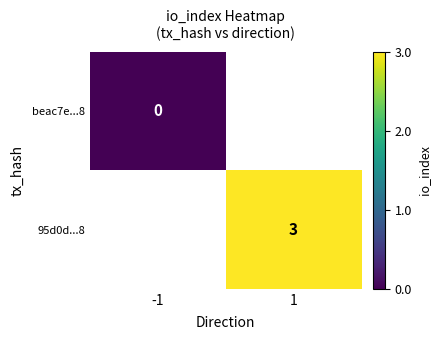

True or false: 95d0d...8 has a value of 3 at 1.

True